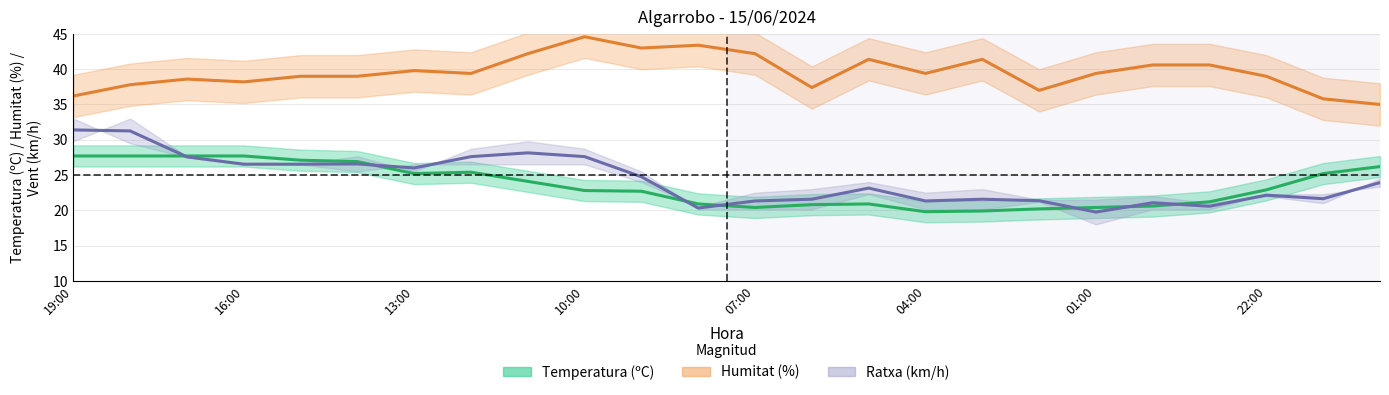

What is the difference between the highest and lowest values at 06:00?

16.6